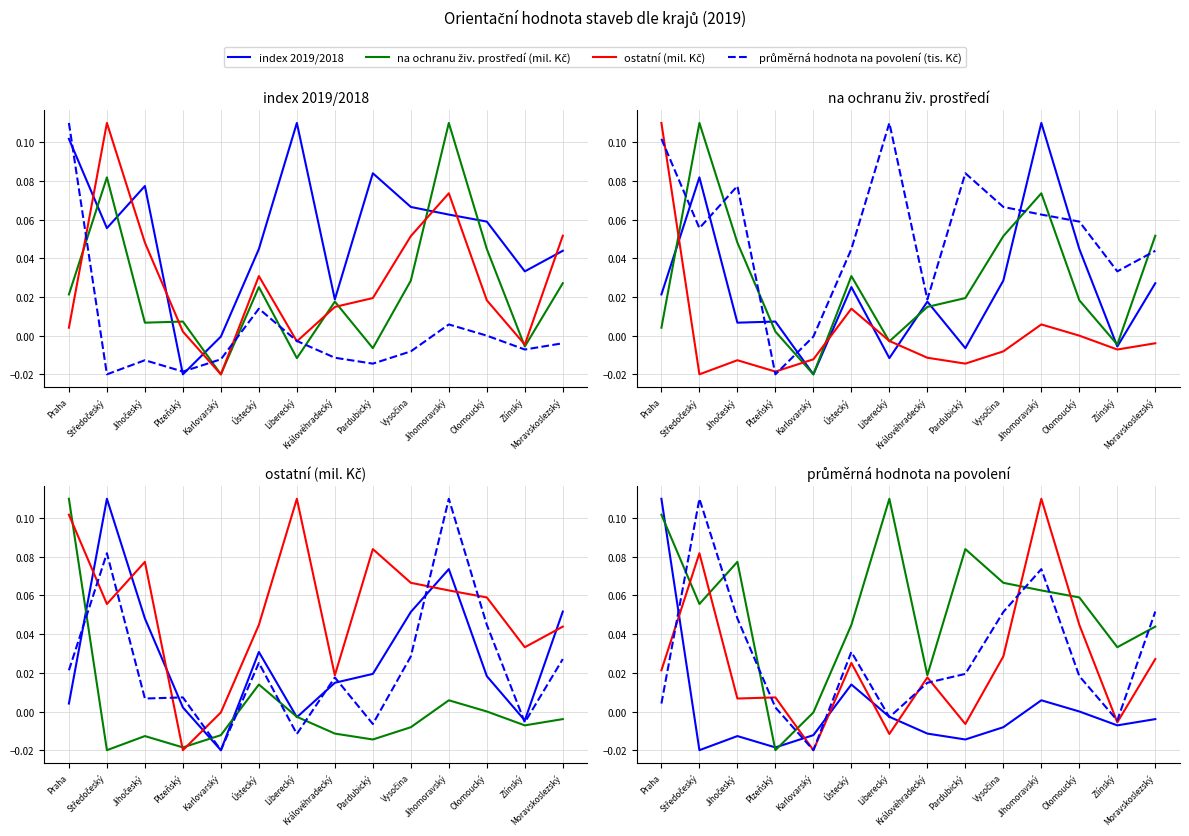

How many negative values does the index 2019/2018 series have?

2